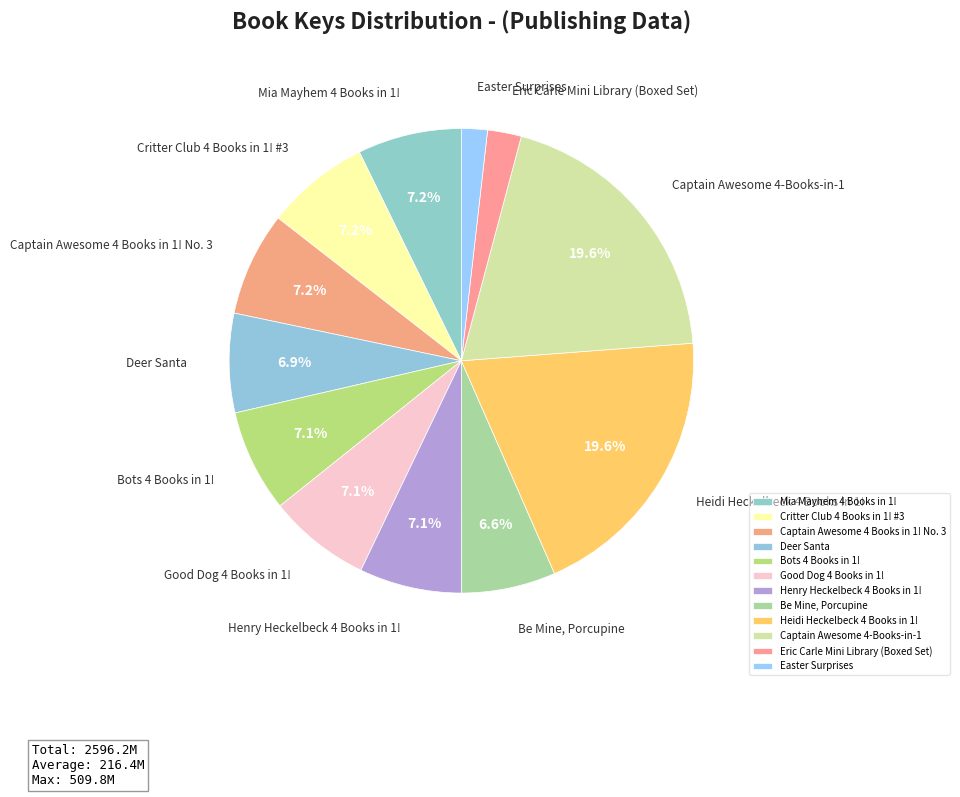

Is there a majority slice in this chart?

No